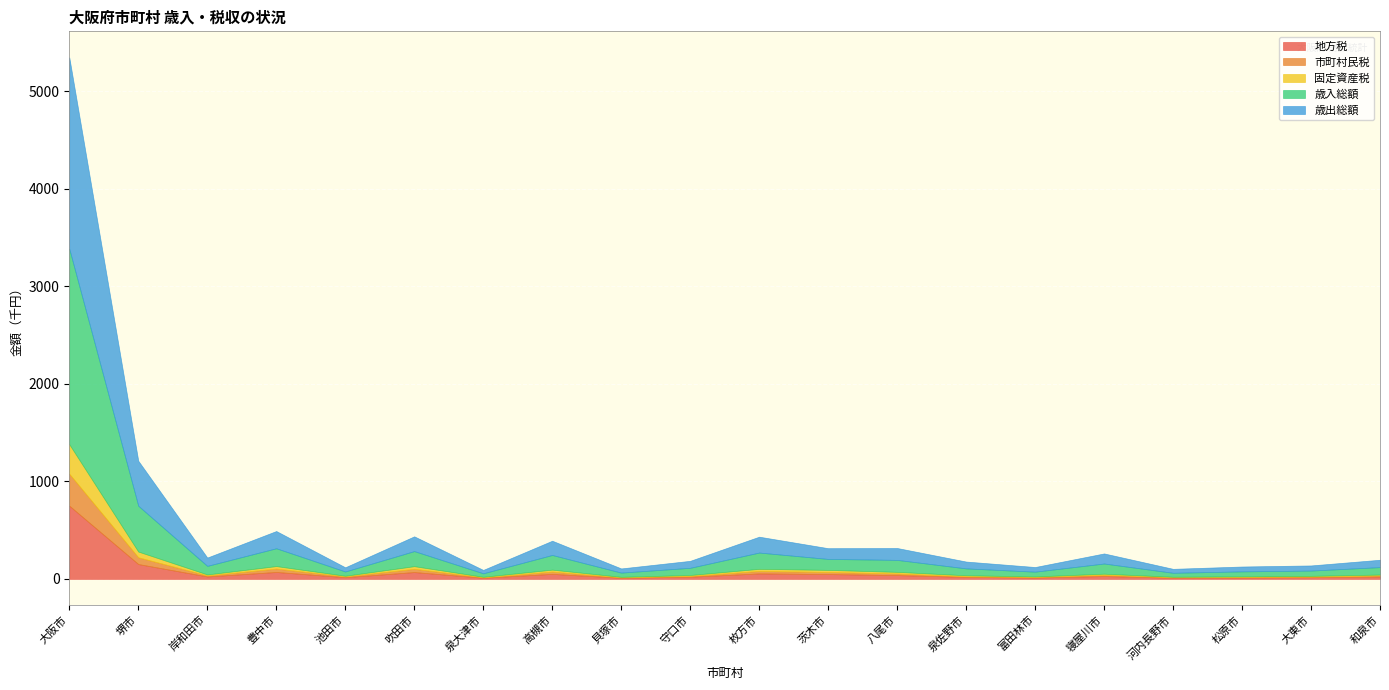

True or false: 市町村民税 and 歳入総額 intersect in this chart.

False